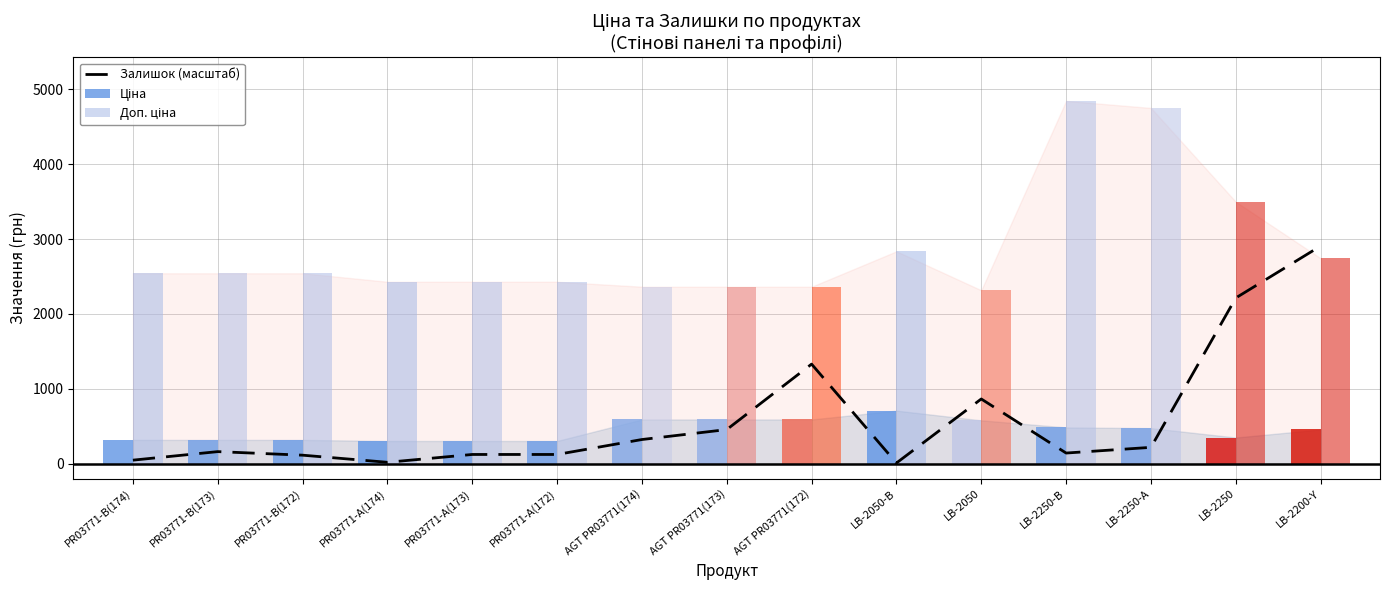

Reading left to right, what are all the values shown in this chart?

47.5	161.5	114.0	19.0	123.5	123.5	323.1	456.1	1330.2	9.5	864.7	142.5	218.5	2213.9	2907.5